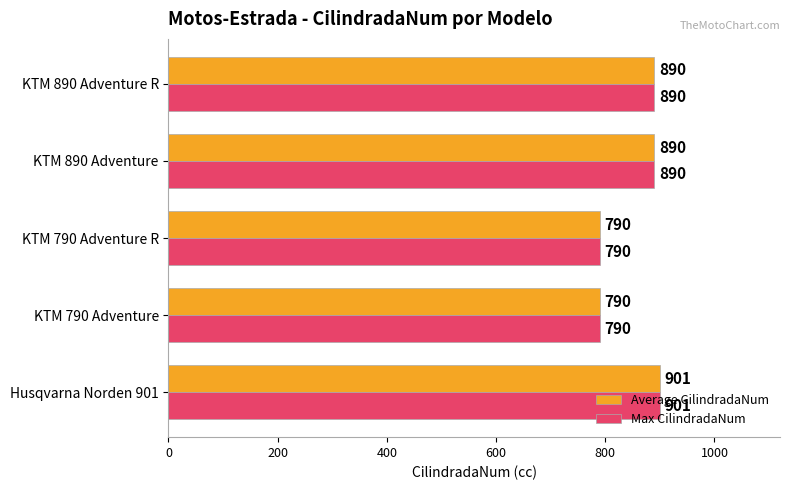

The Max CilindradaNum series shows 487 at KTM 890 Adventure. True or false?

False